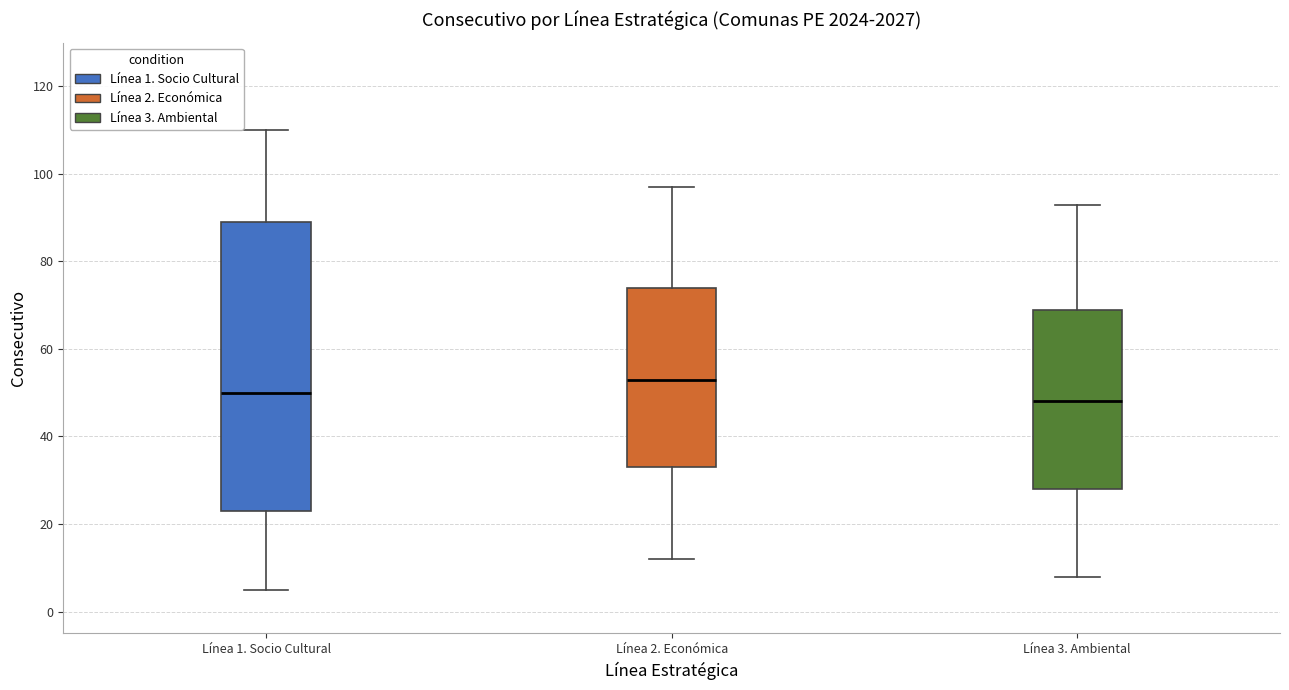

Which box's median line is the lowest?

Línea 3. Ambiental